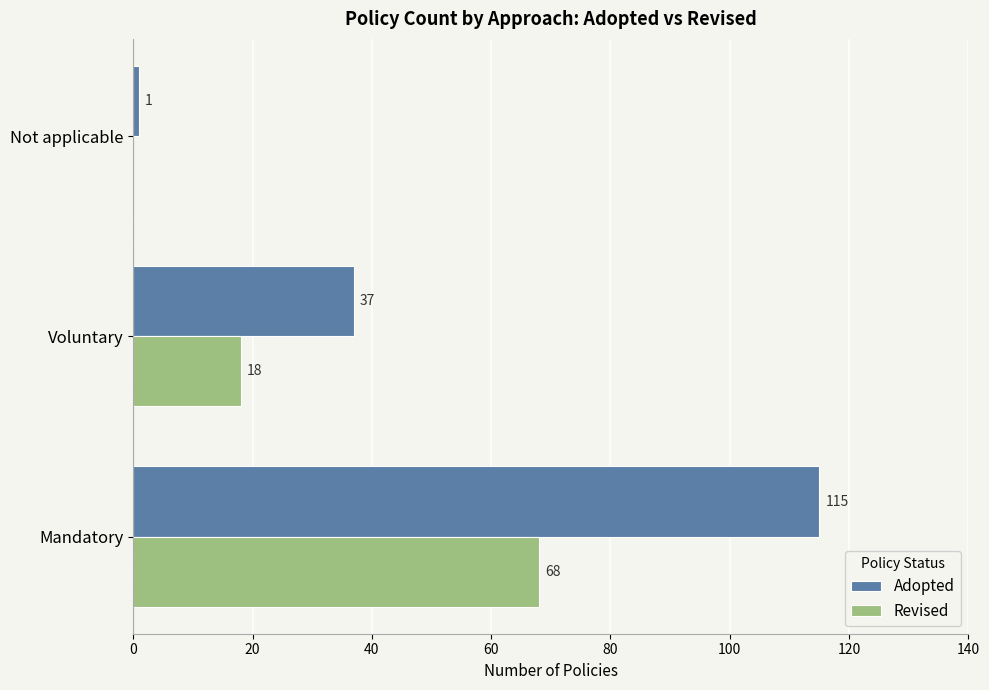

Which series has the widest spread of values?

Adopted